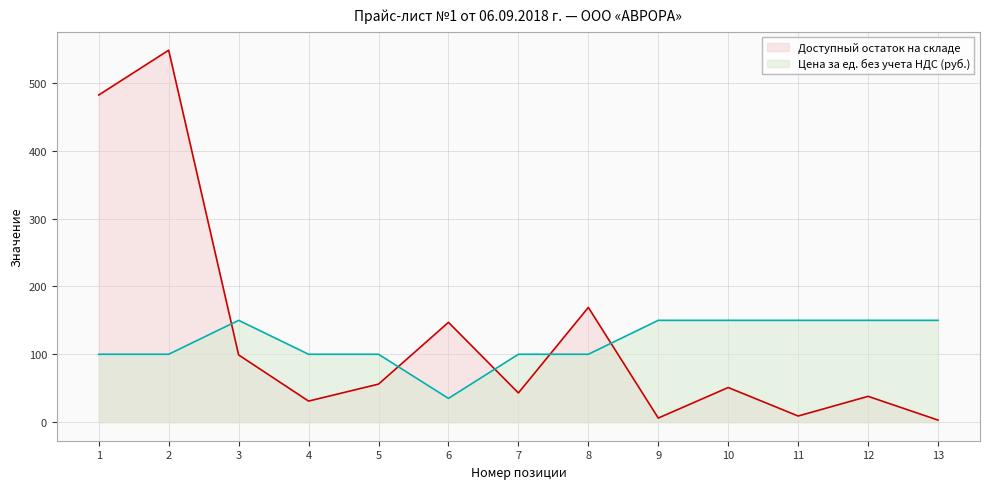

After their last crossing, which series has the higher values: Цена за ед. без учета НДС (руб.) or Доступный остаток на складе?

Цена за ед. без учета НДС (руб.)